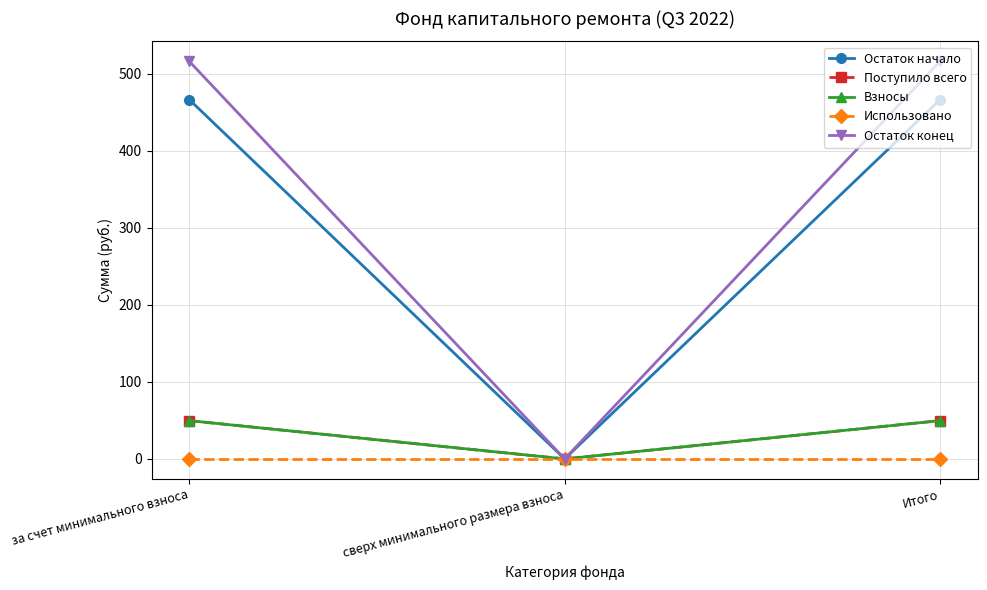

Does the chart have visible grid lines?

Yes